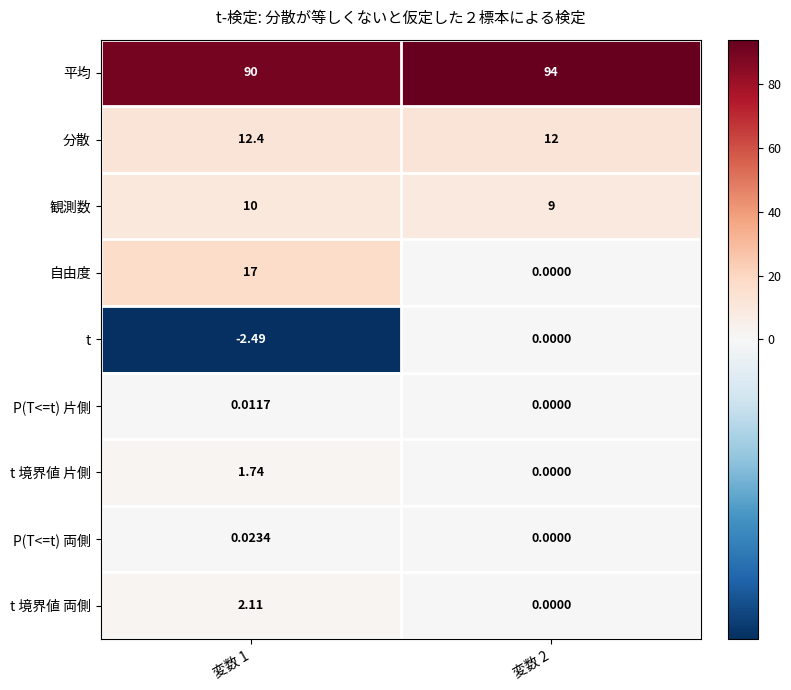

Is the value of t 境界値 両側 at 変数 2 greater than the value of 自由度 at 変数 1?

No